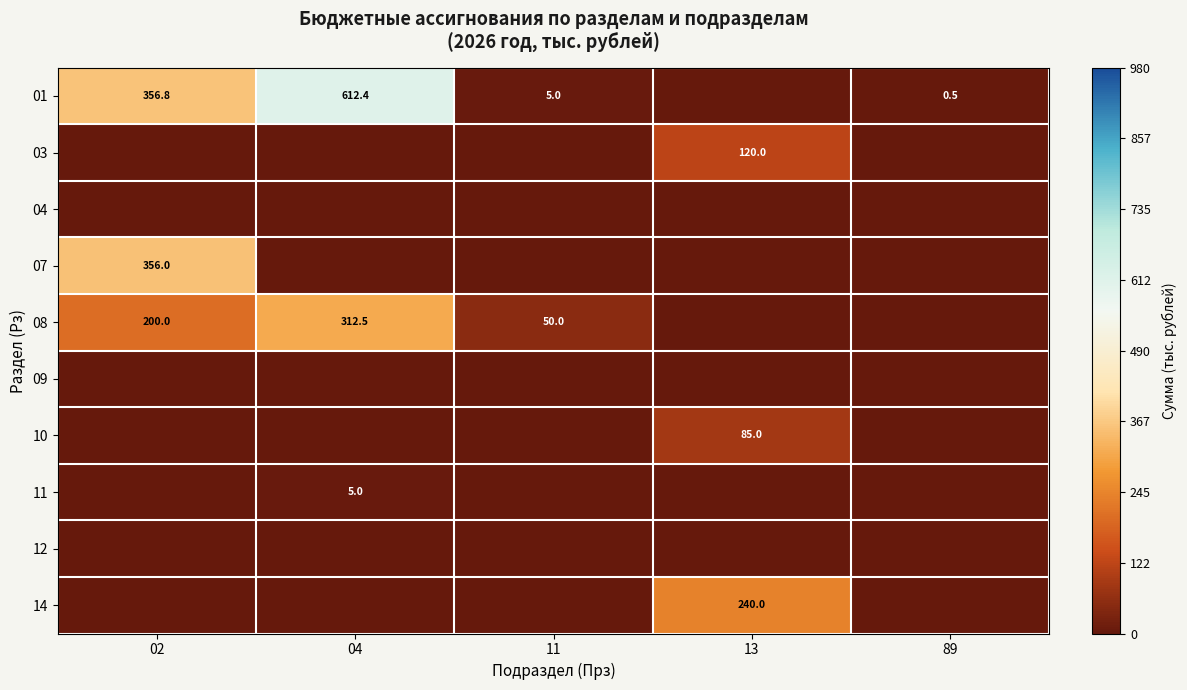

The value of 08 at 11 is 50.0. True or false?

True